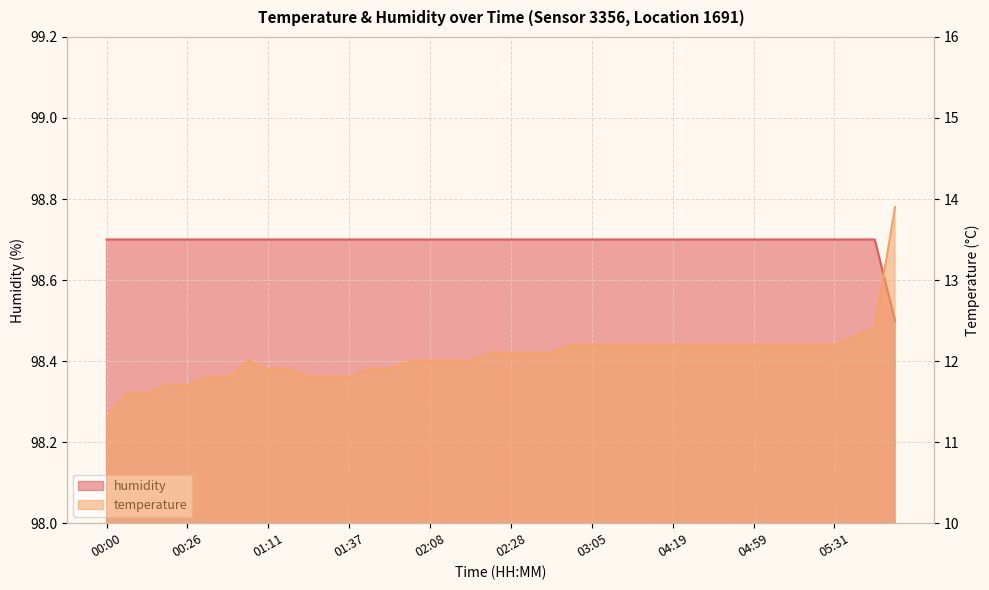

True or false: humidity and temperature intersect in this chart.

False